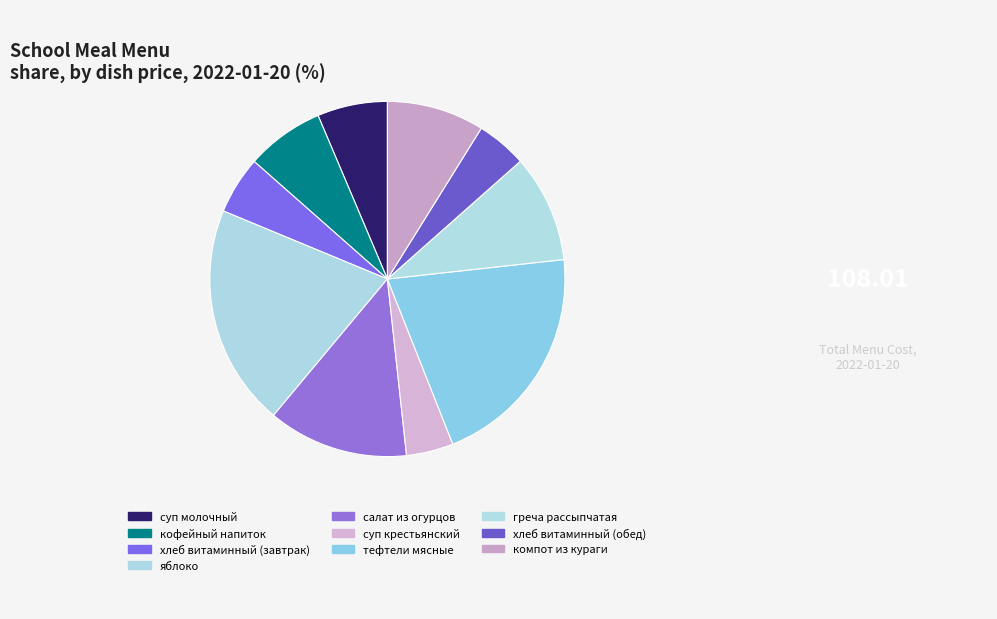

The суп крестьянский slice represents 12% of the pie. True or false?

False